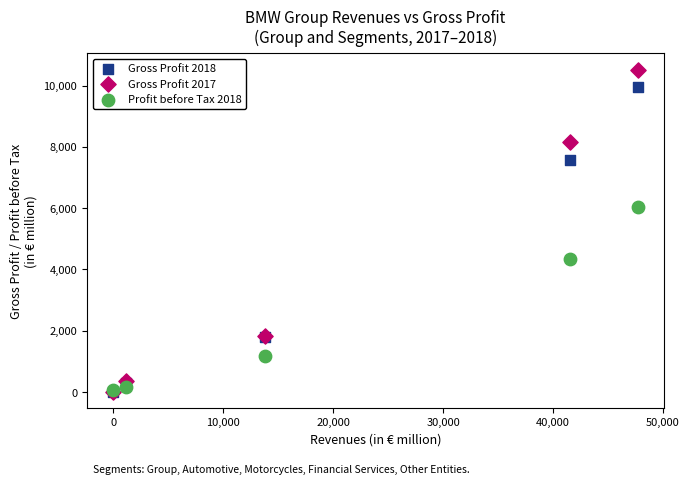

What are all the series names shown in the legend?

Gross Profit 2018, Gross Profit 2017, Profit before Tax 2018